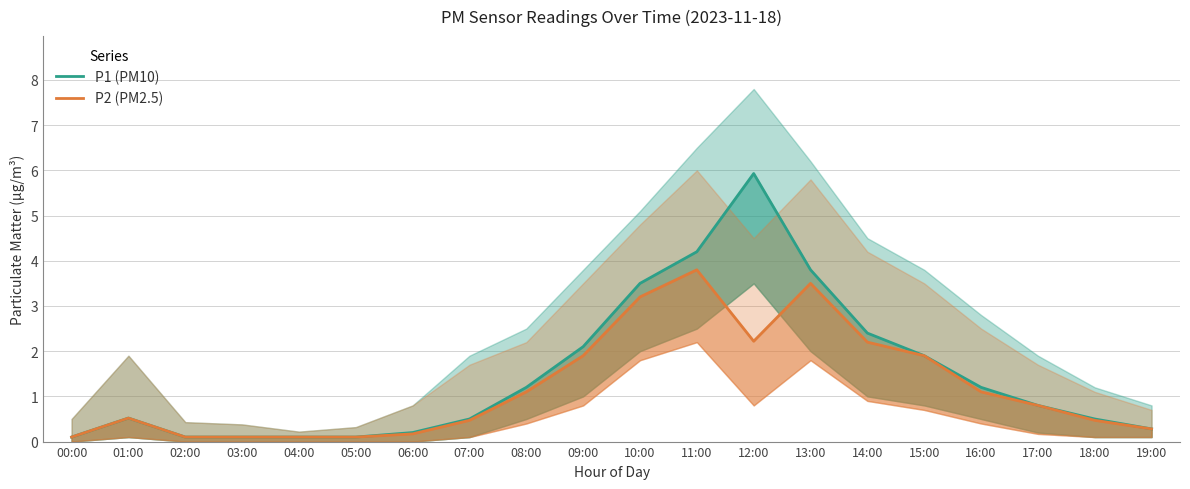

True or false: P2 (PM2.5) and P1 (PM10) intersect in this chart.

False